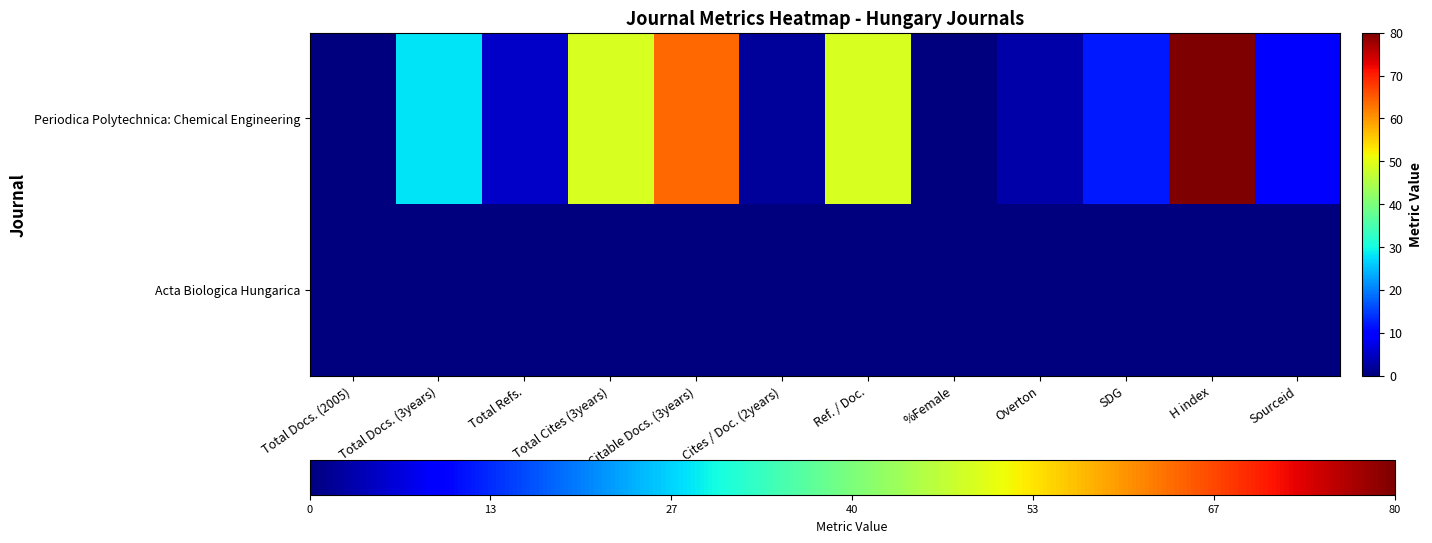

Rank the series by their average value, from lowest to highest.

Acta Biologica Hungarica, Periodica Polytechnica: Chemical Engineering